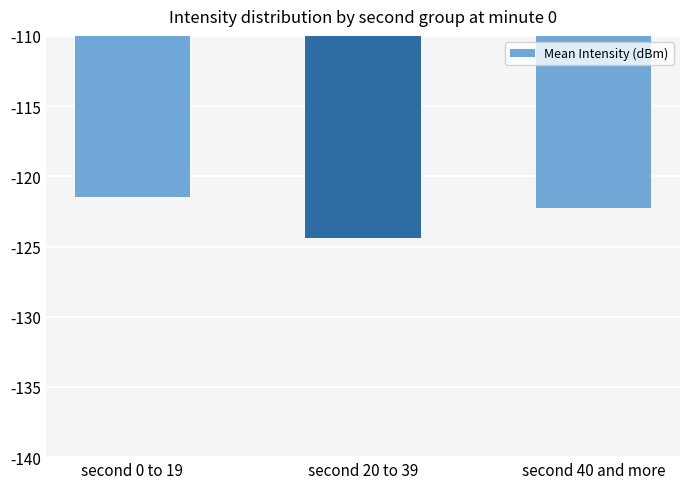

What is the maximum value shown in the chart?

-121.4